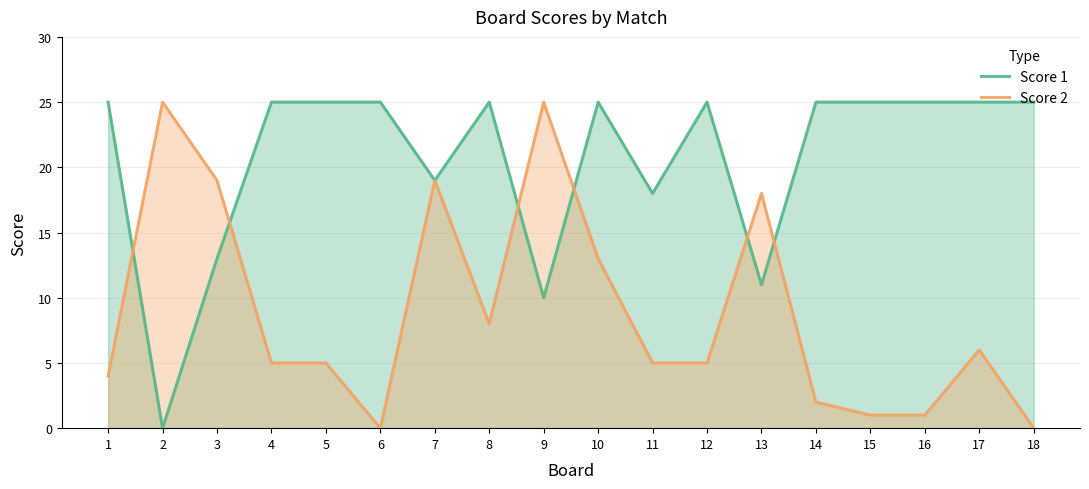

What is the sum of all Score 2 values?

161